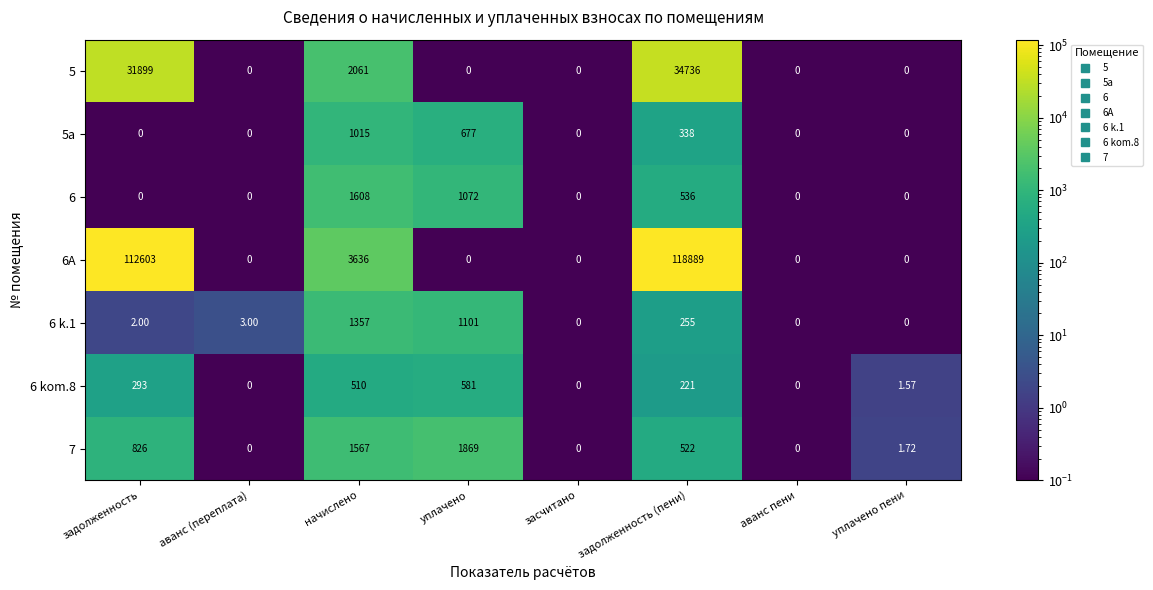

At which label does 7 first exceed 522?

задолженность